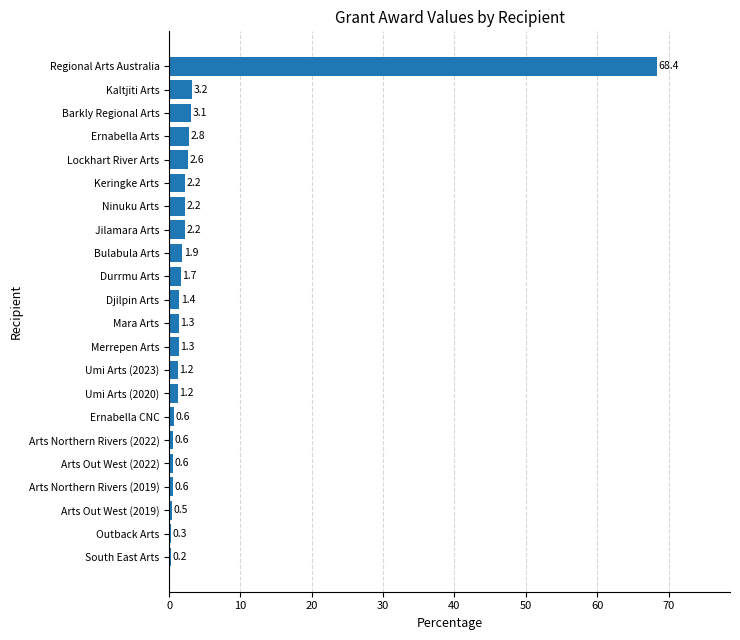

The chart shows a value of 0.6 at Arts Northern Rivers (2019). True or false?

True